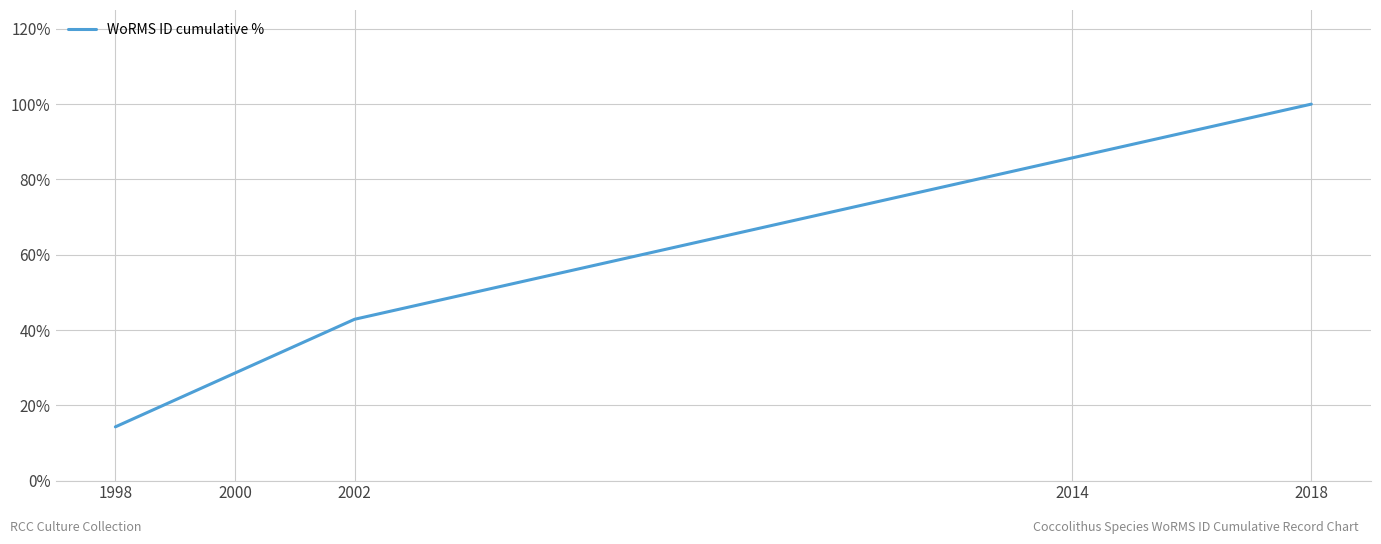

True or false: the data has more than 2 interior local peaks.

False